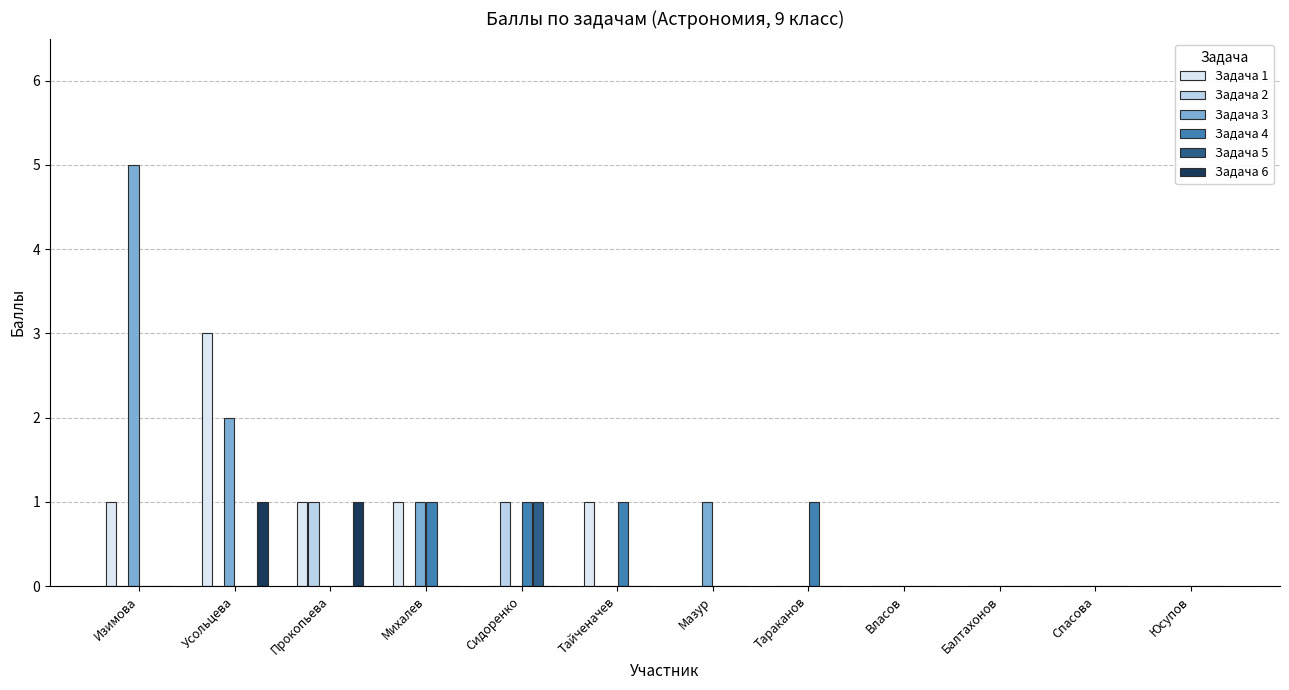

Count the Задача 1 values in the range 0 to 1.

11